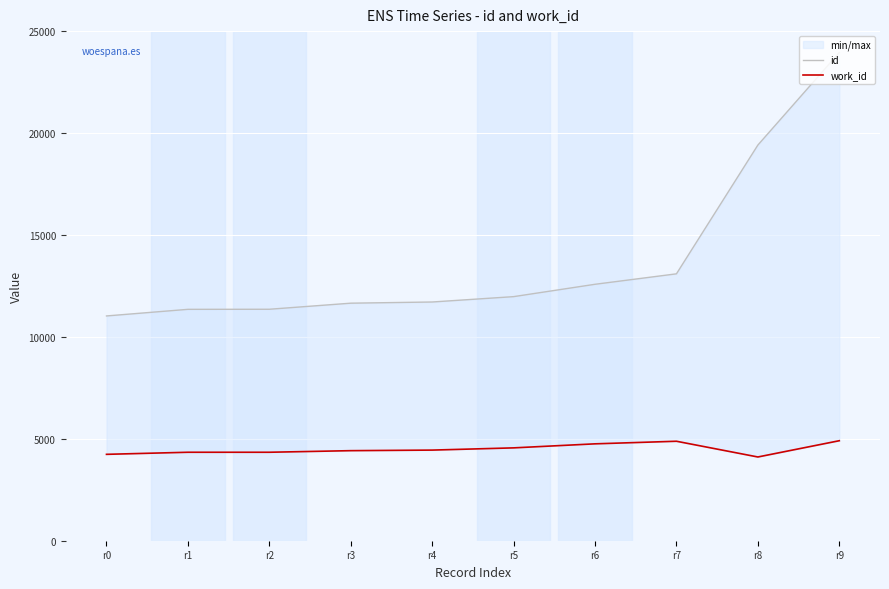

In work_id, how many points are higher than both neighbors (excluding endpoints)?

1